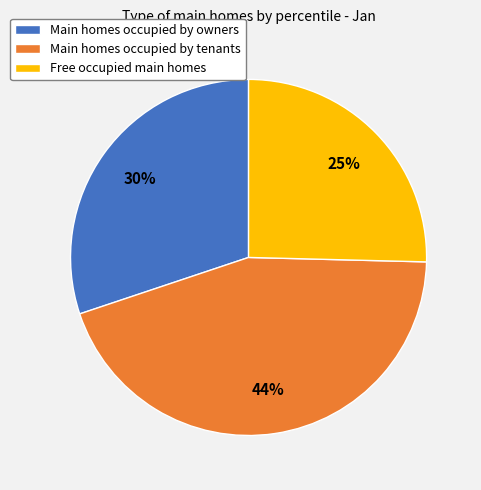

How many segments does this pie chart have?

3